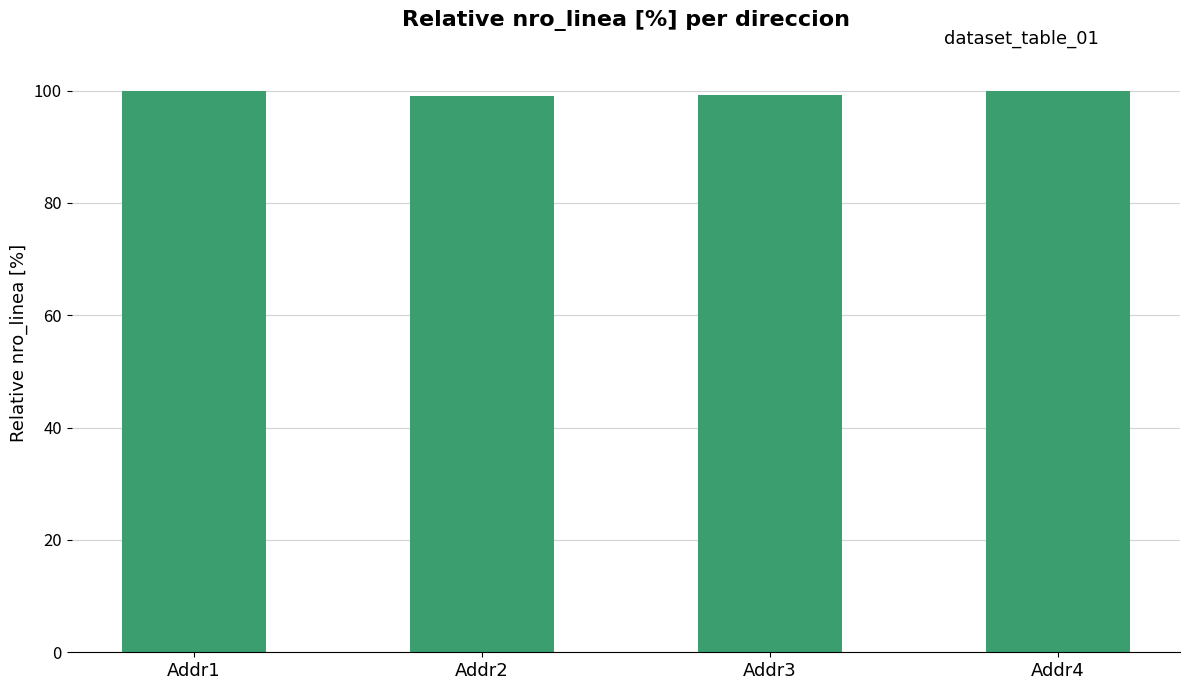

What is the average value?

99.5